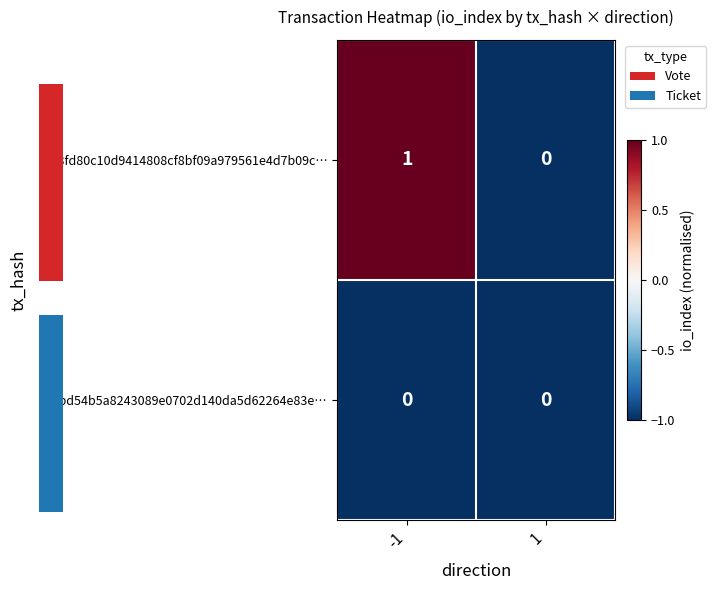

At which category is the sum across all series the highest?

-1